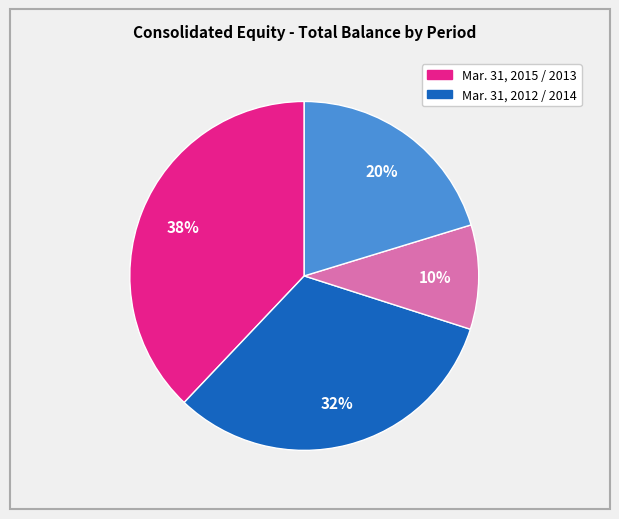

To the nearest percent, what is the difference between the largest and smallest slice percentages?

28%